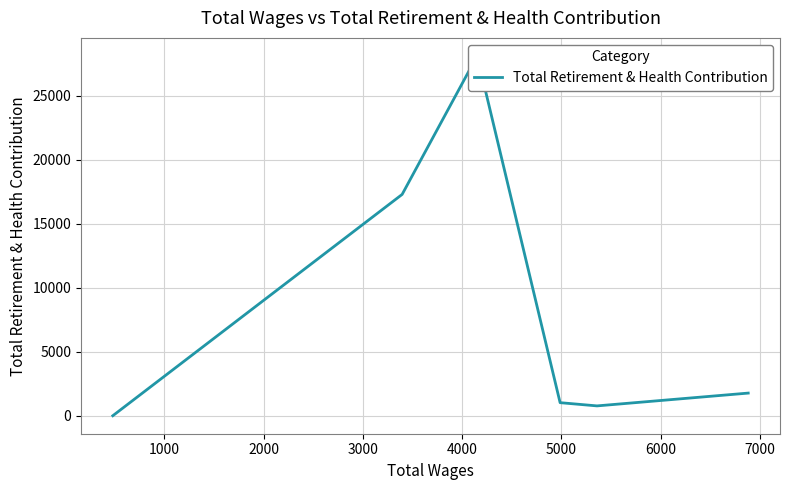

Which has a higher value, 2000 or 4000?

4000